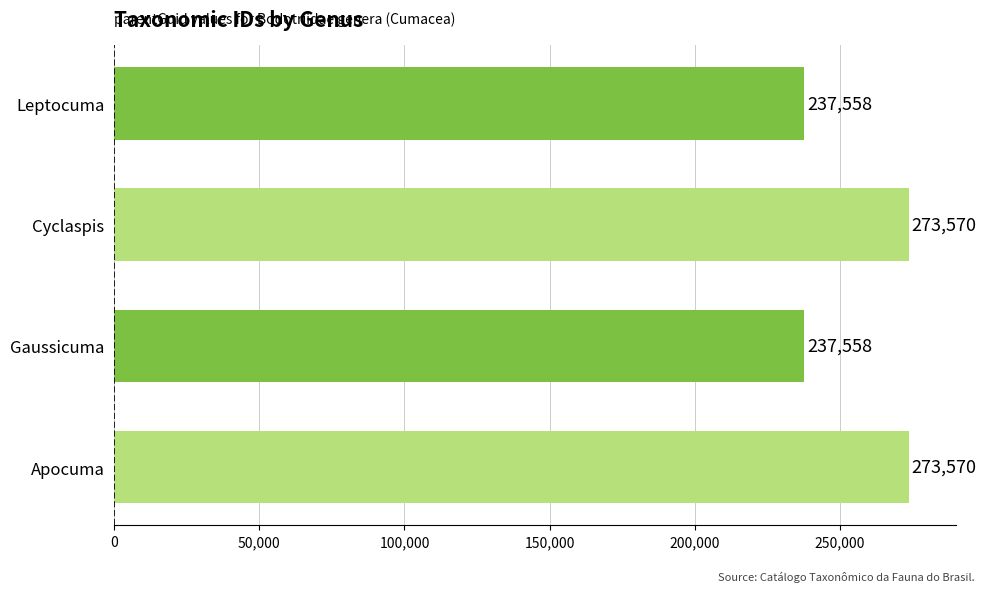

What is the label of the 3rd bar from the top?

Gaussicuma